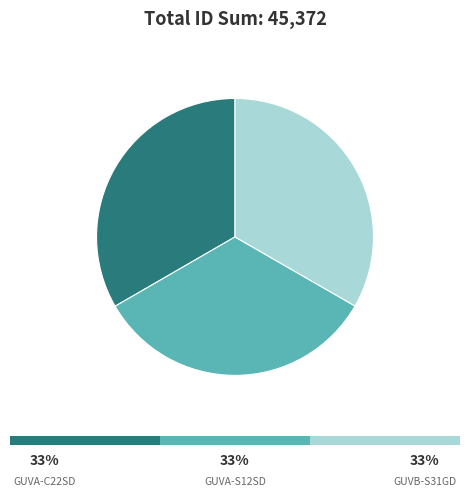

How many slices are in this pie chart?

3